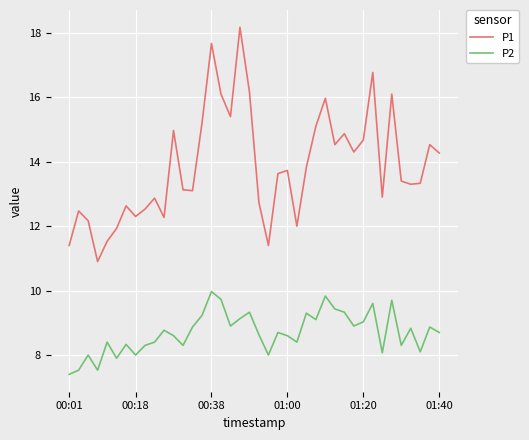

Count the number of data series in this chart.

2